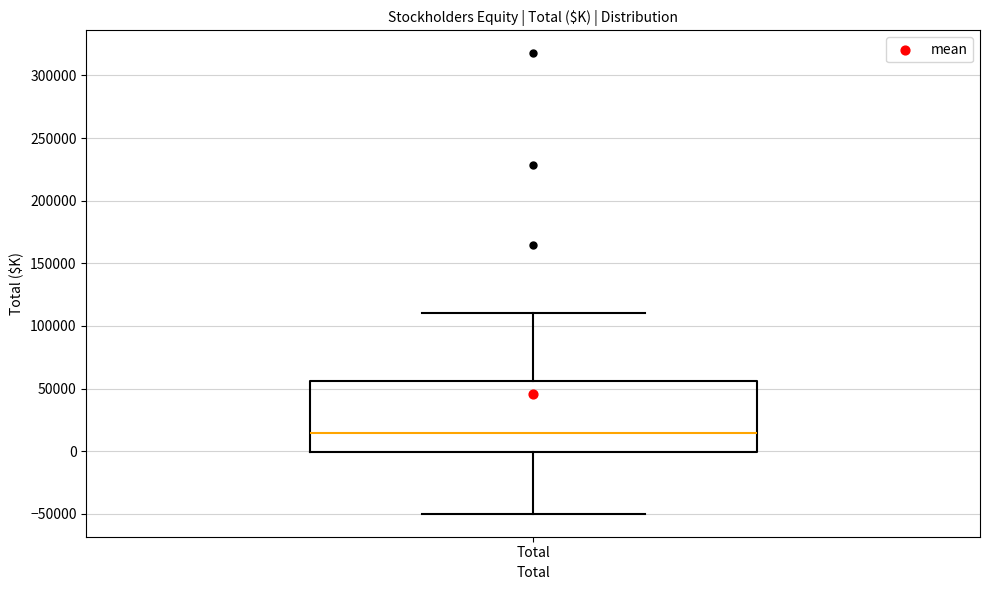

Where is the lower edge of the box for Total on the y-axis? The values are not printed on the chart, so give them approximately, as read against the axis.

0